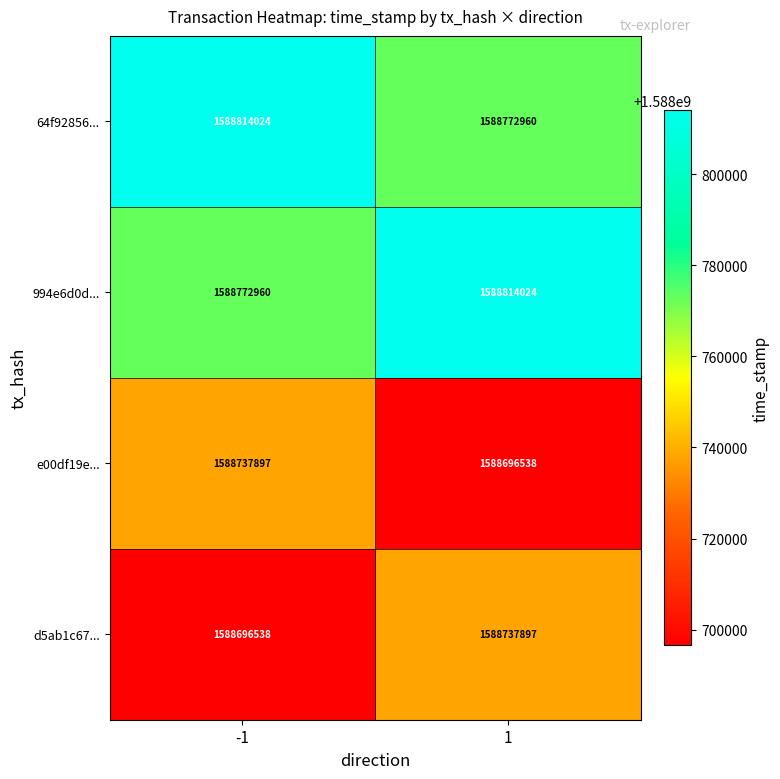

What is the total value across all series at 1?

6355021419